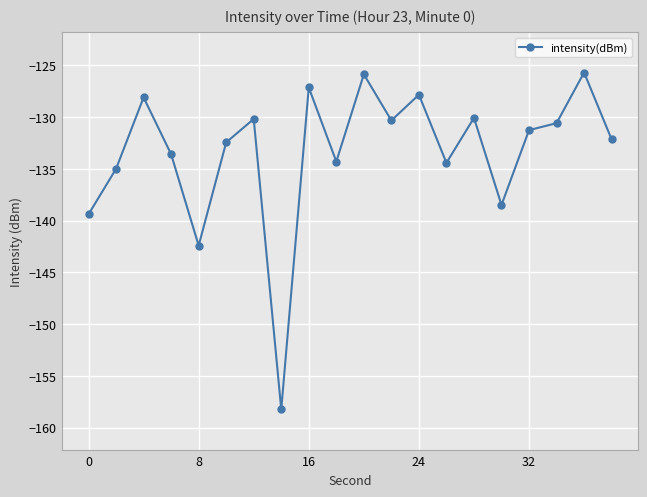

What is the value of the 2nd point from the left?

-135.0